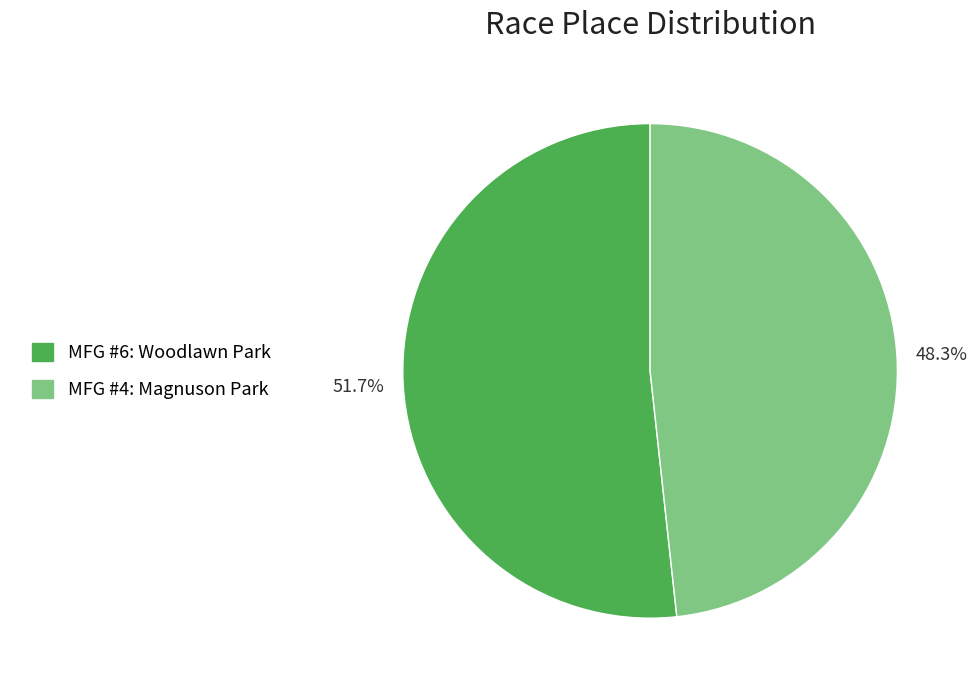

Between MFG #4: Magnuson Park and MFG #6: Woodlawn Park, which is larger?

MFG #6: Woodlawn Park